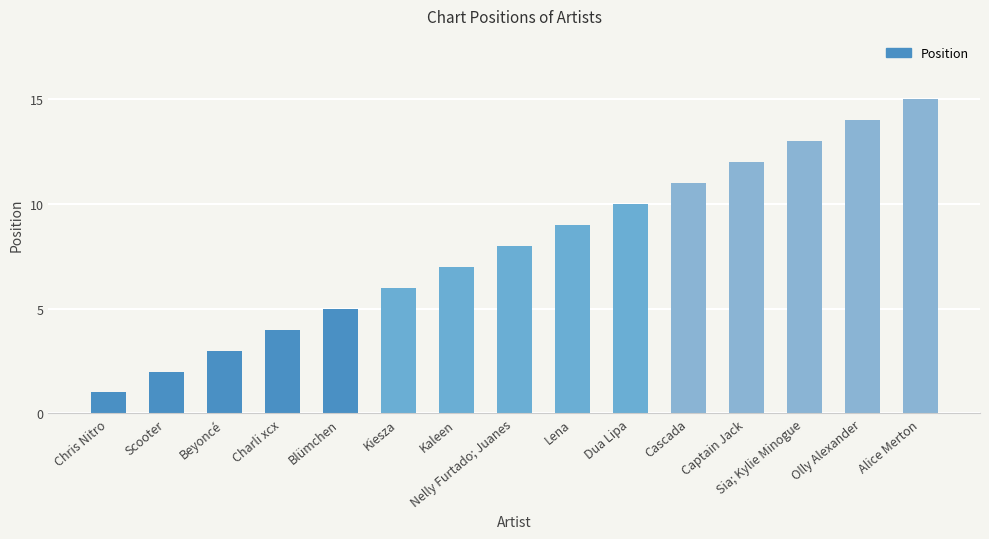

How many series are shown in this chart?

1